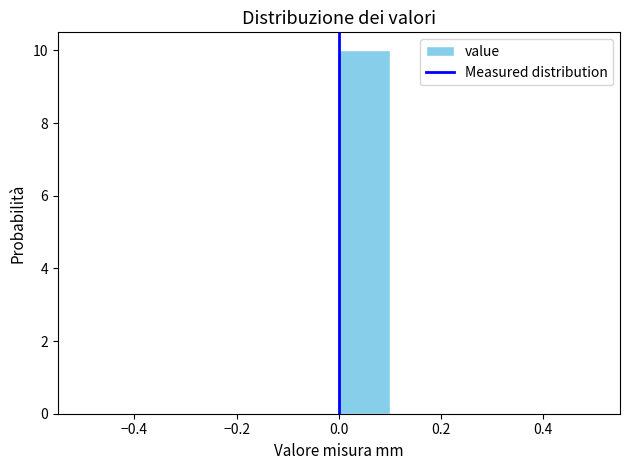

Reading left to right, list every bar in this chart as the range it spans on the x-axis followed by its height. The values are not printed on the chart, so give them approximately, as read against the axis.

-0.5 to -0.4: 0
-0.4 to -0.3: 0
-0.3 to -0.2: 0
-0.2 to -0.1: 0
-0.1 to 0.0: 0
0.0 to 0.1: 10
0.1 to 0.2: 0
0.2 to 0.3: 0
0.3 to 0.4: 0
0.4 to 0.5: 0